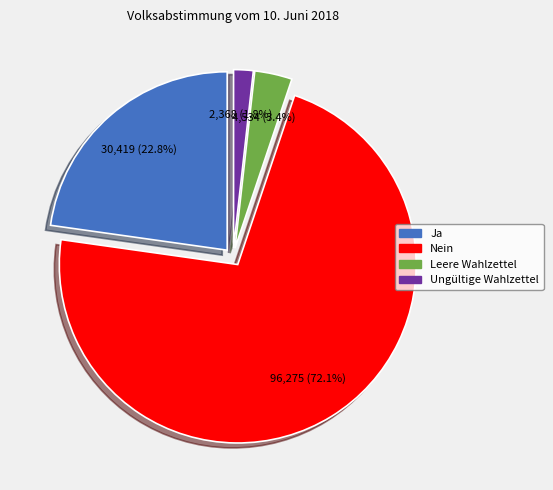

To the nearest percent, what is the difference between the largest and smallest slice percentages?

70%